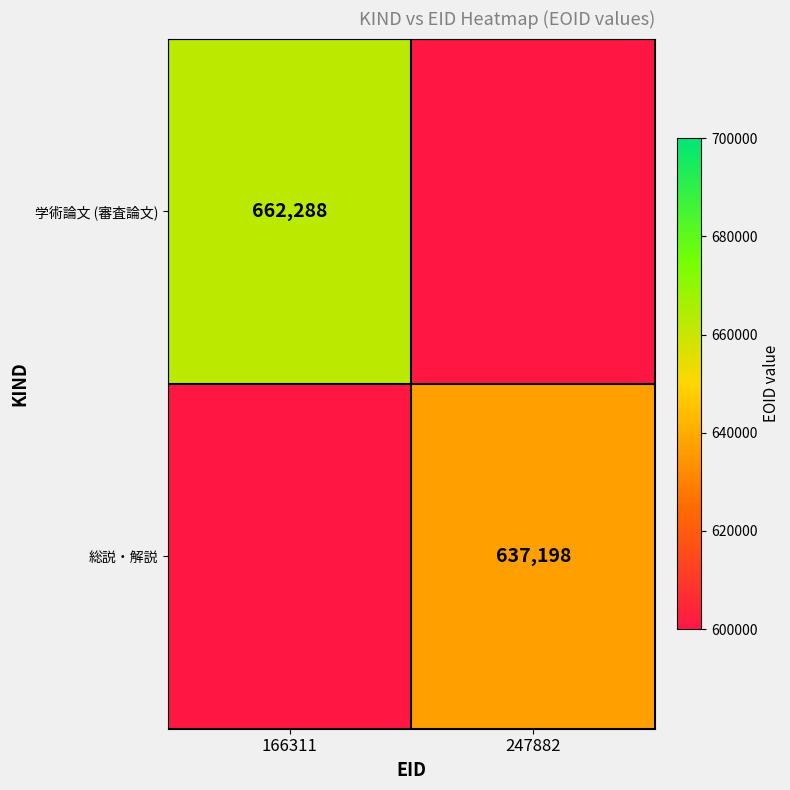

The 学術論文 (審査論文) series shows 662288 at 166311. True or false?

True